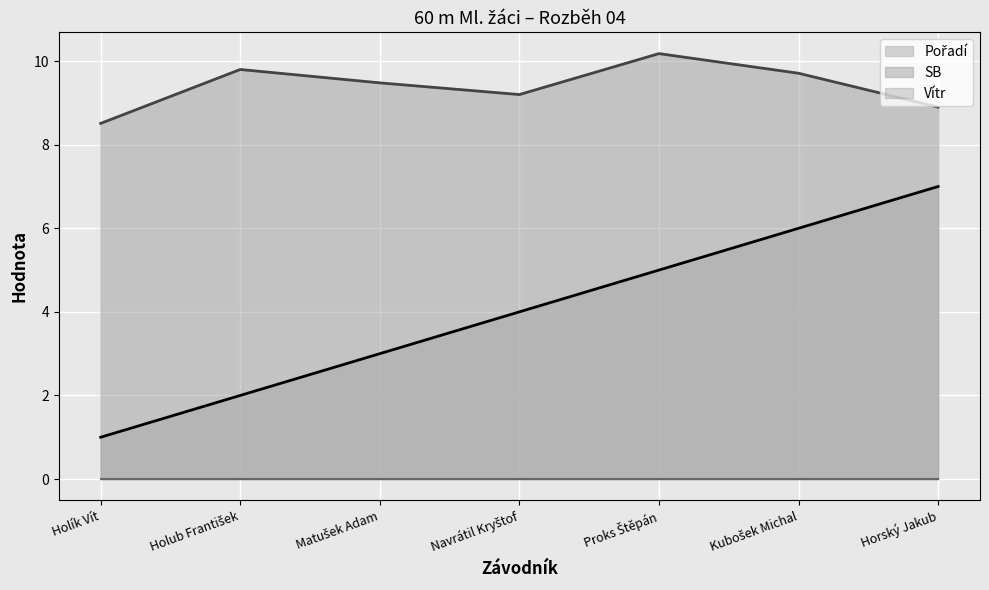

What is the sum of all SB values?

65.8